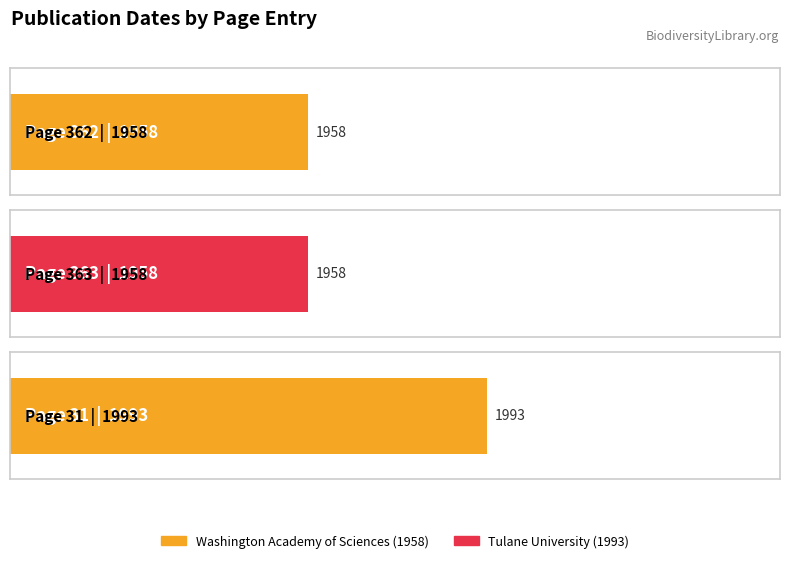

Are the bars horizontal?

Yes